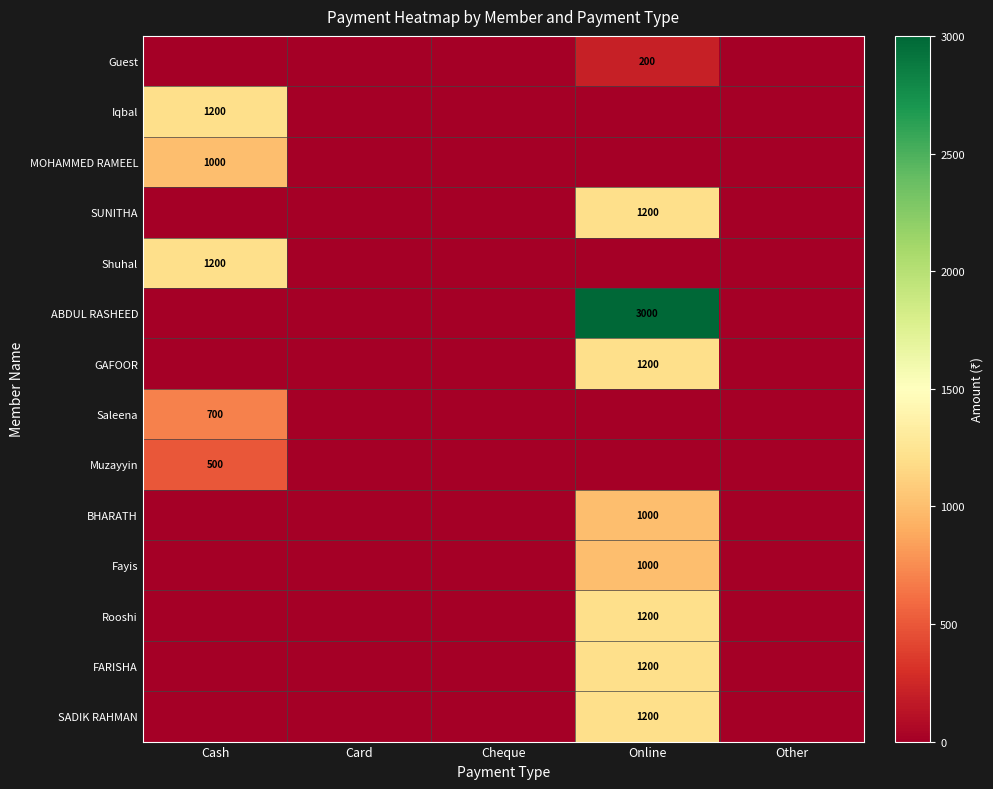

Is it true that Shuhal equals 831 at Cash?

False